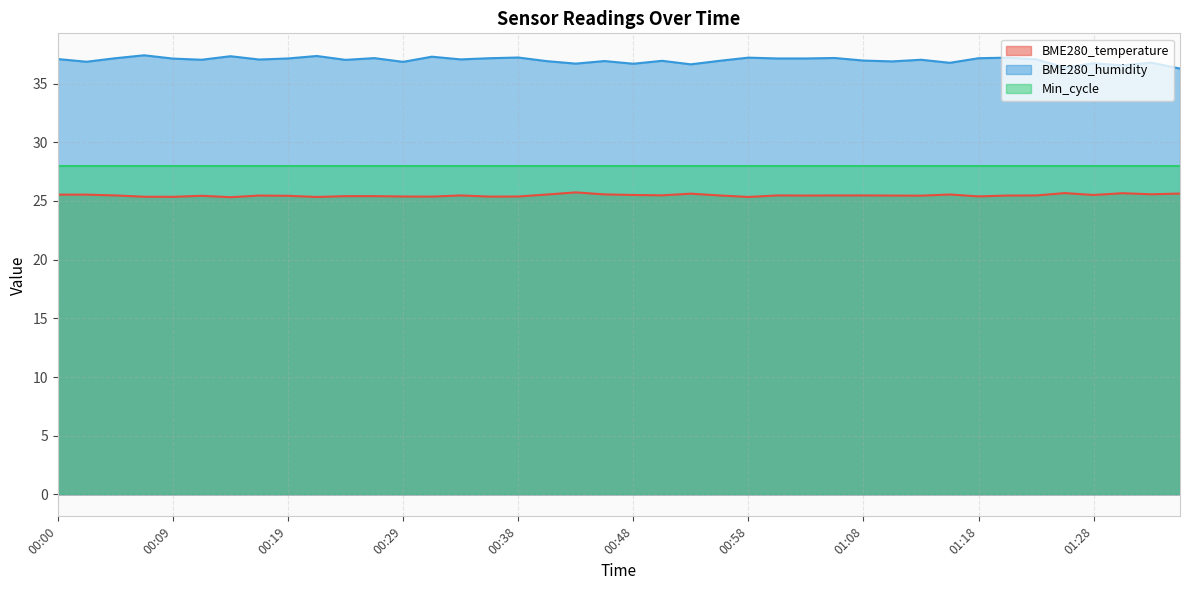

Is it true that BME280_humidity equals 37.0 at 00:24?

True